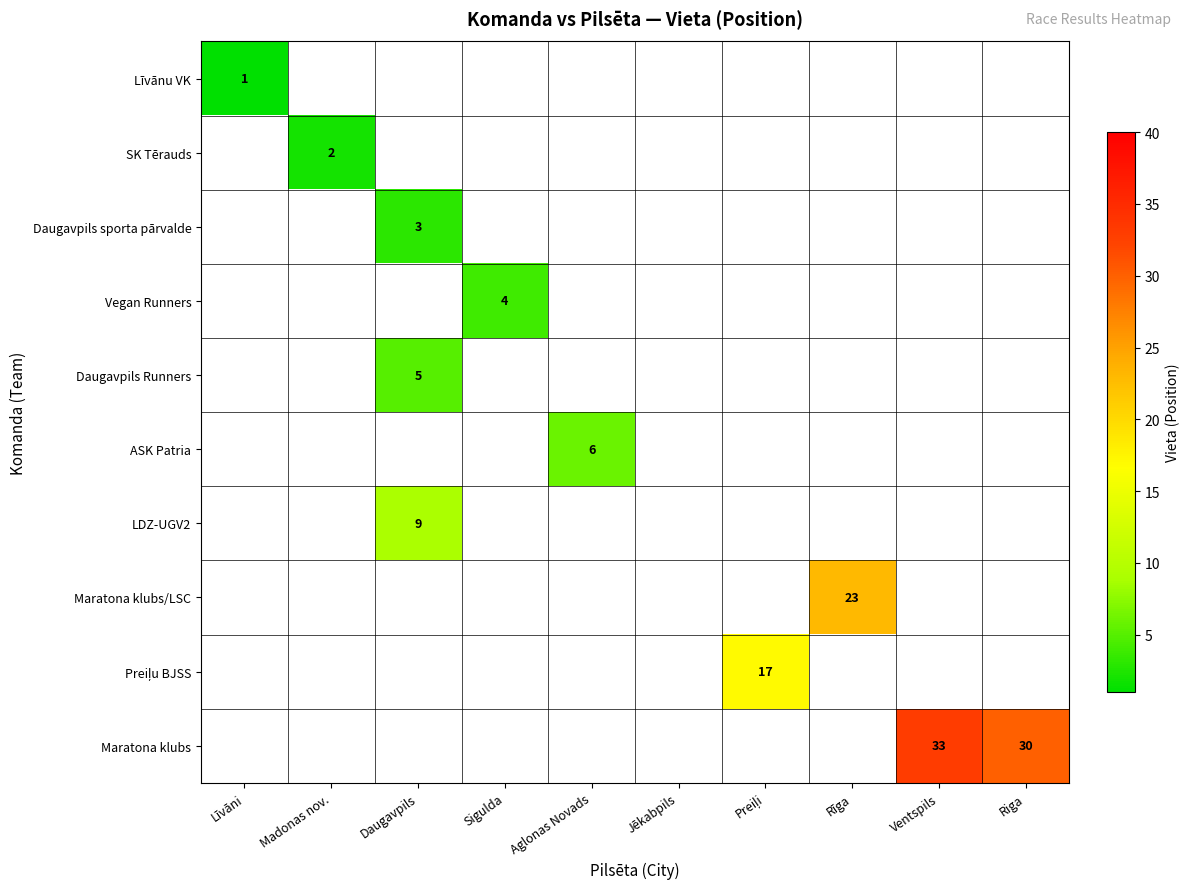

How many values in Līvānu VK are above zero?

1